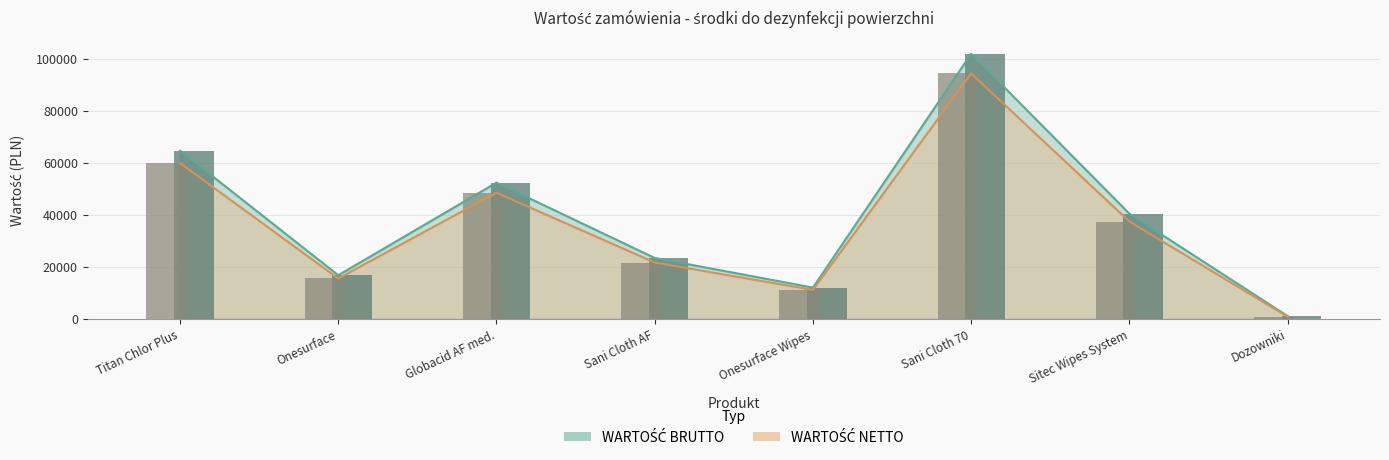

What is the value of the WARTOŚĆ BRUTTO bar at the 3rd from the left?

52488.0